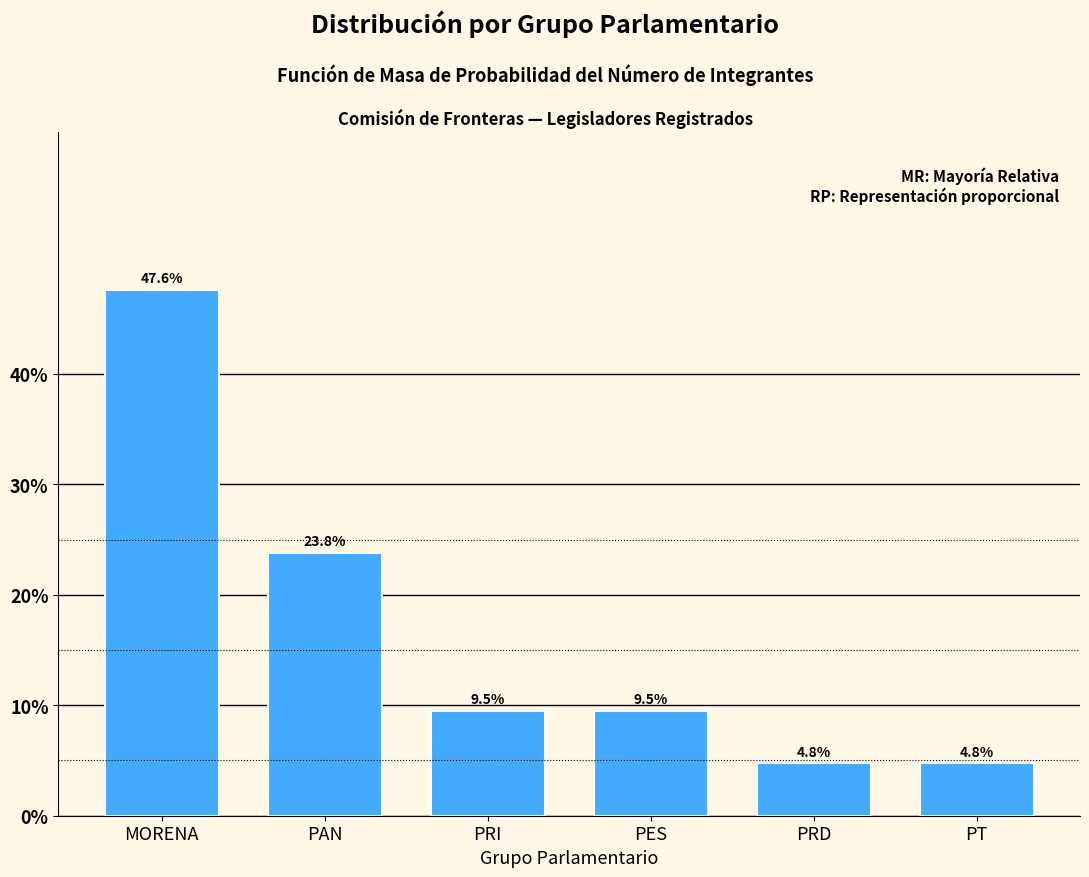

Reading left to right, what are all the values shown in this chart?

47.6	23.8	9.5	9.5	4.8	4.8